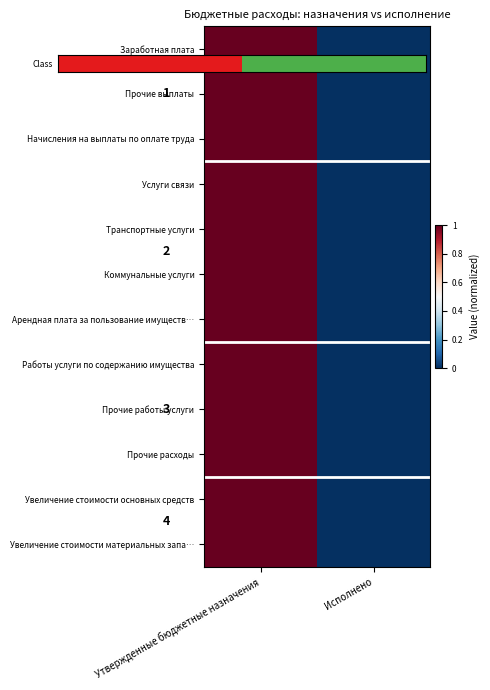

Which series has the largest total across all categories?

Class